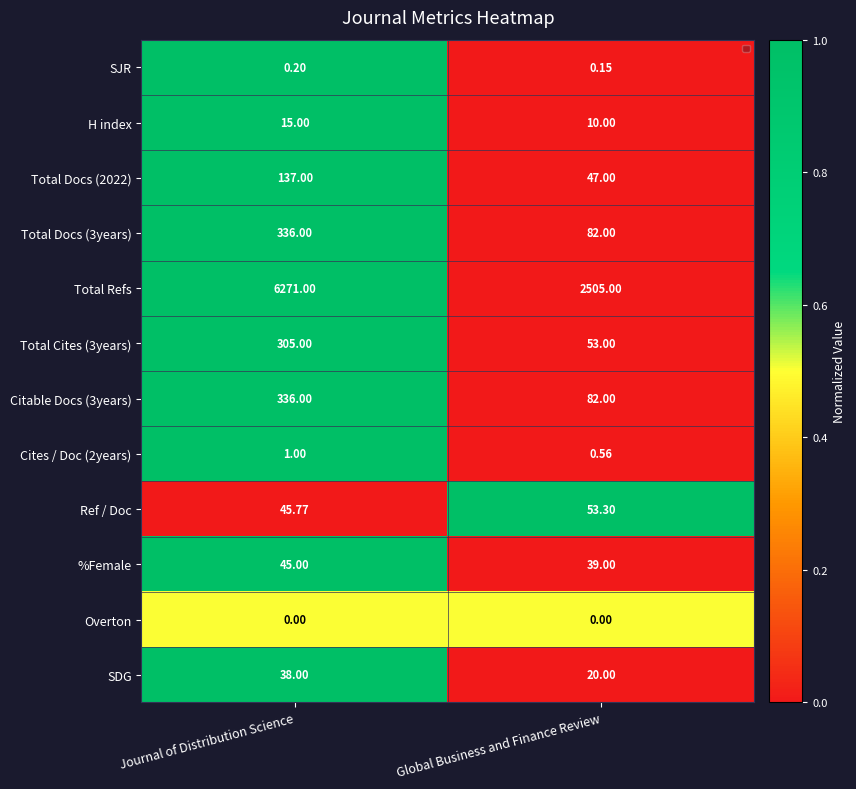

How many distinct data groups are displayed?

12